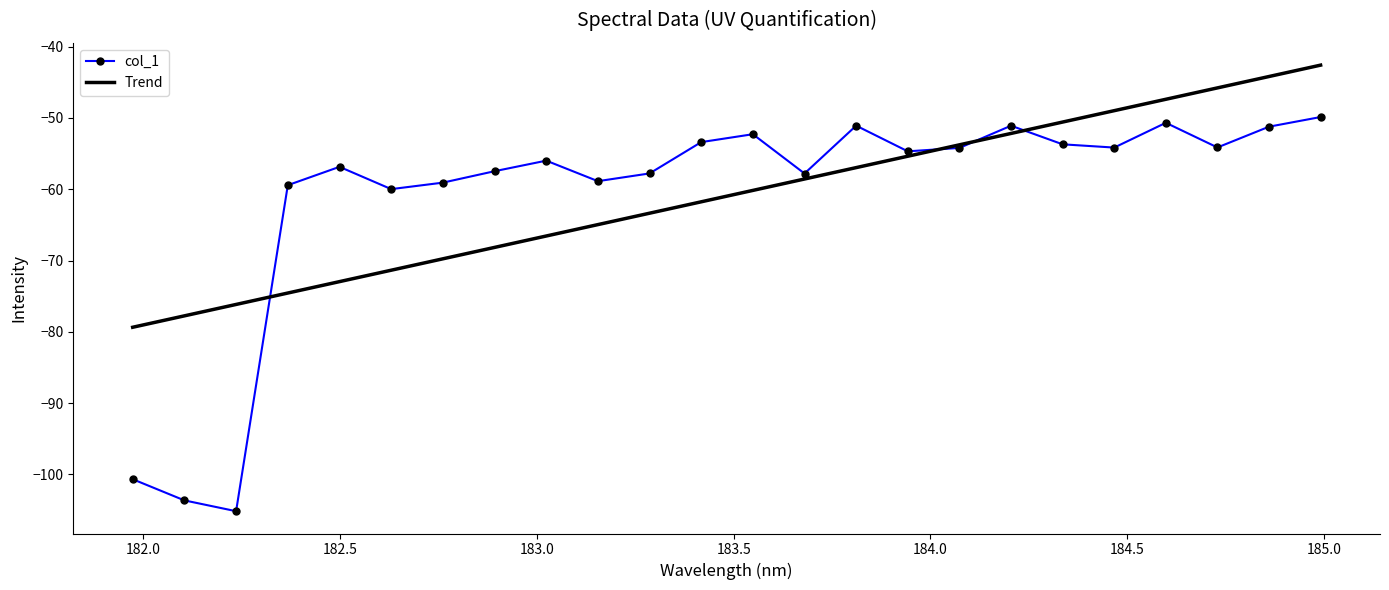

What are all the series names shown in the legend?

col_1, Trend